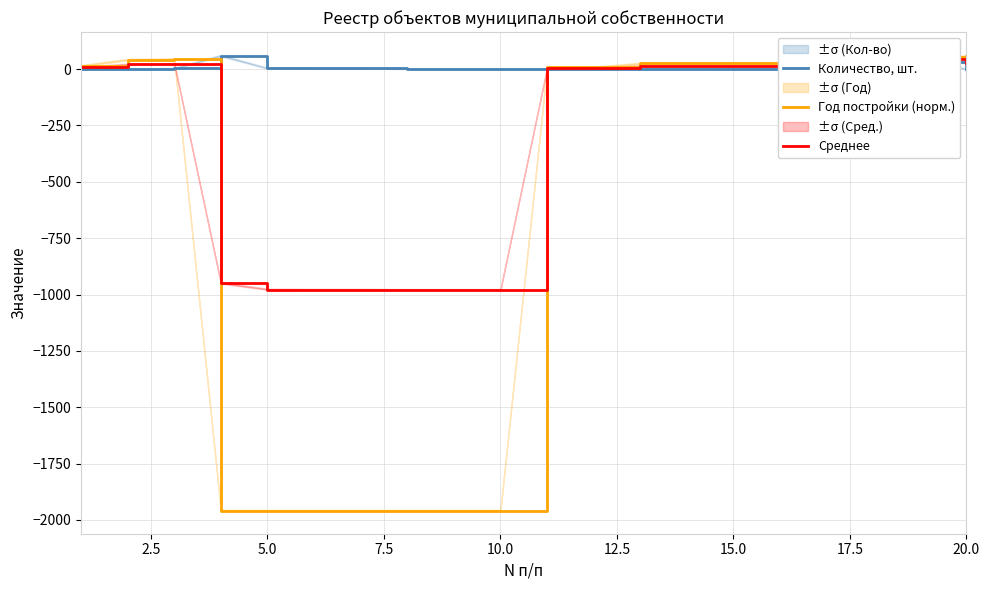

What is the maximum value for Год постройки (норм.)?

57.0